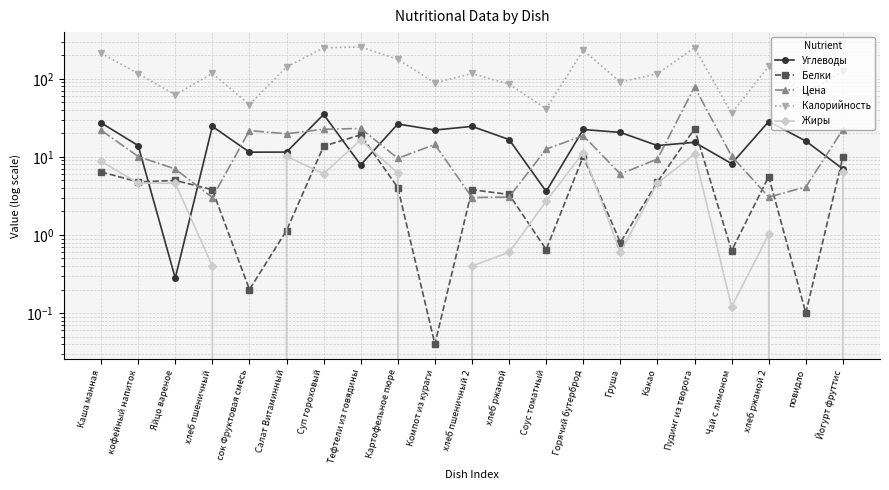

What is the total value across all series at Чай с лимоном?

55.4